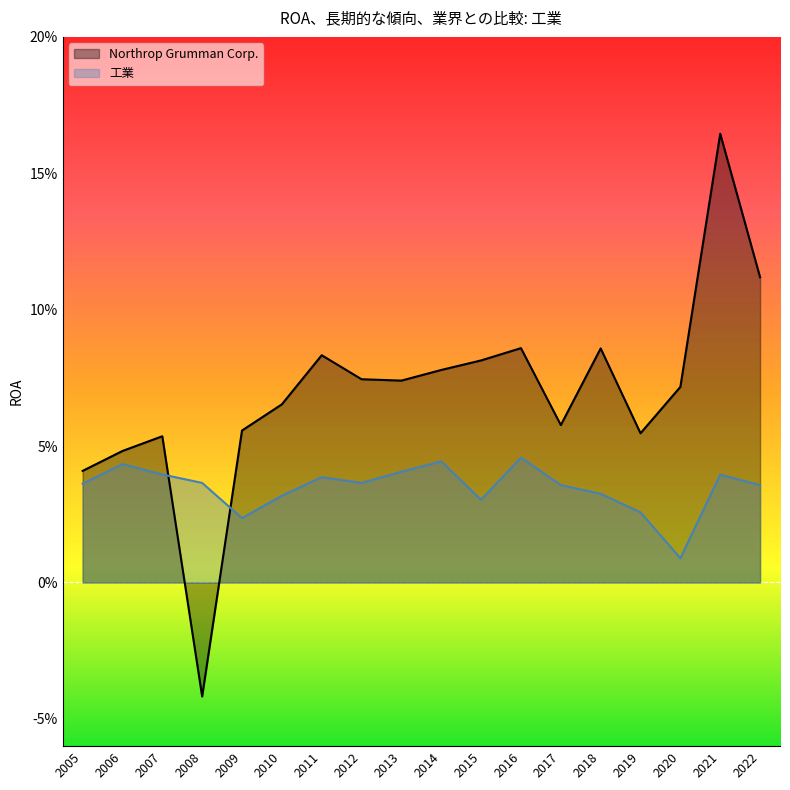

Between which two adjacent categories do Northrop Grumman Corp. and 工業 first intersect?

2007 and 2008